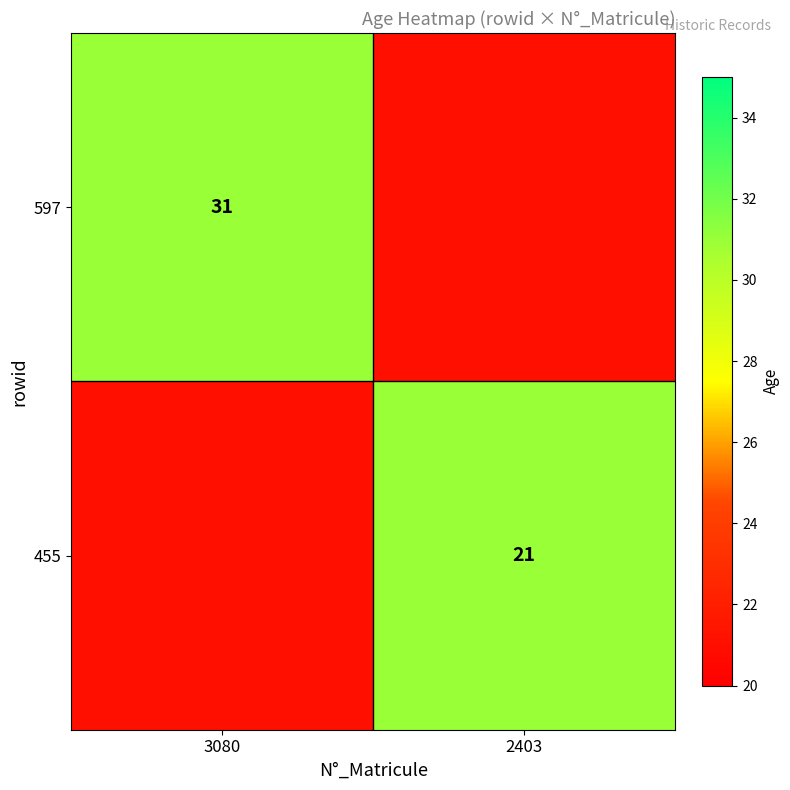

True or false: 455 has a value of 21 at 2403.

True